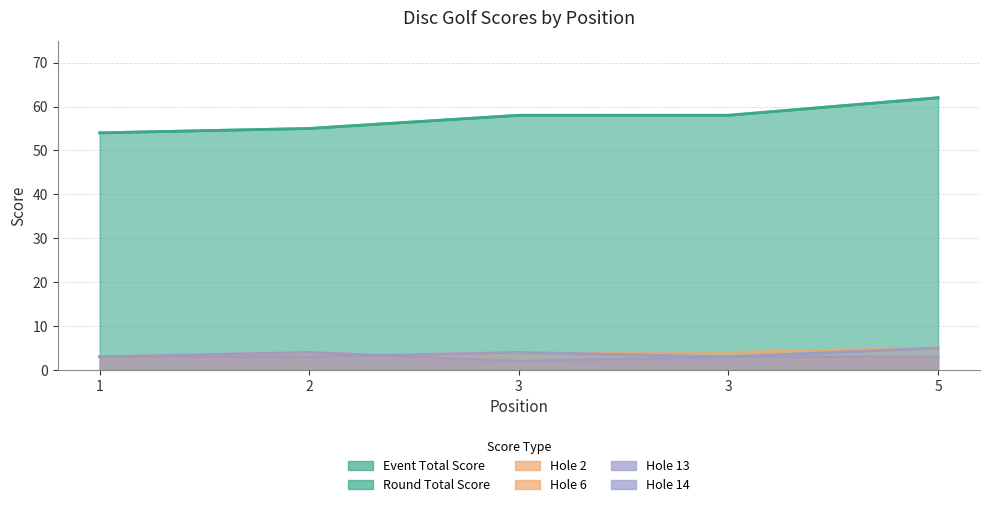

Rank the series by their maximum value, from highest to lowest.

event_total_score, round_total_score, hole_2, hole_14, hole_6, hole_13